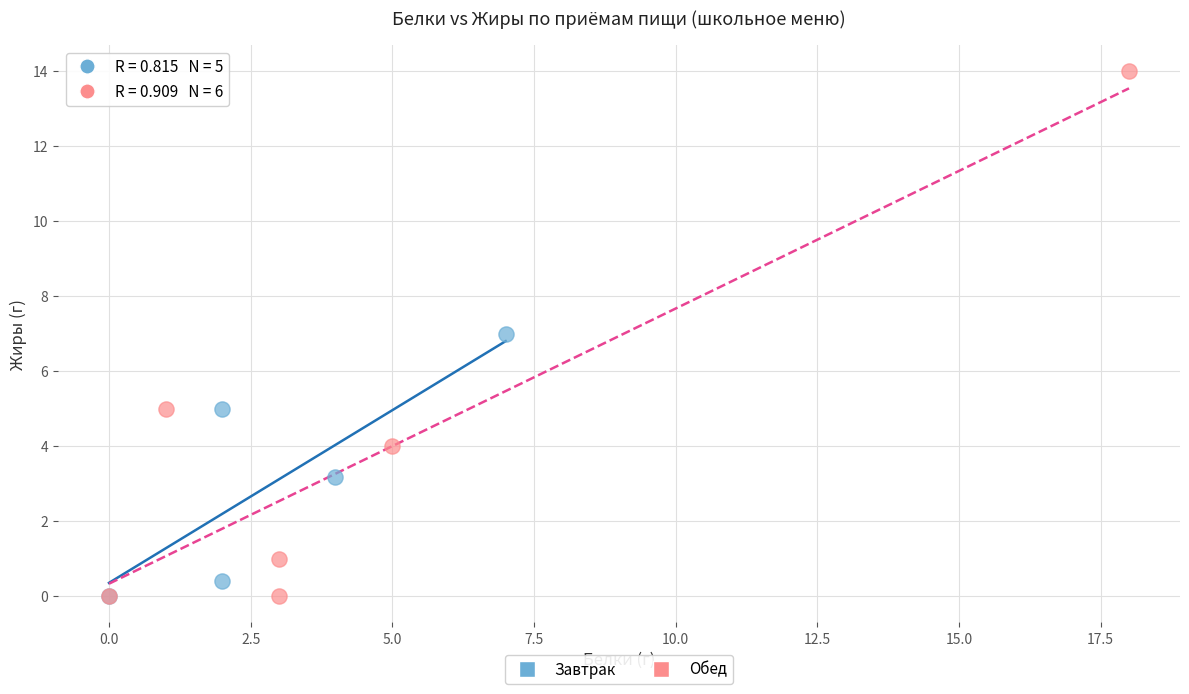

Which series contains the highest Y value?

Обед